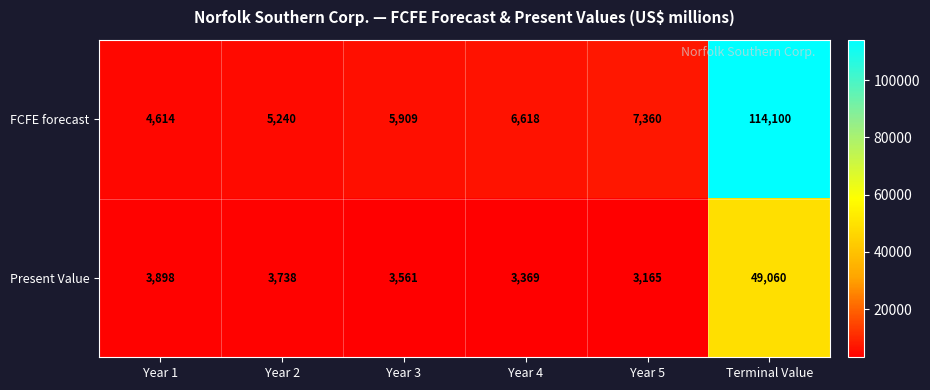

Reading right to left, transcribe all the data shown in this chart.

FCFE forecast: Terminal Value=114100	Year 5=7360	Year 4=6618	Year 3=5909	Year 2=5240	Year 1=4614
Present Value: Terminal Value=49060	Year 5=3165	Year 4=3369	Year 3=3561	Year 2=3738	Year 1=3898